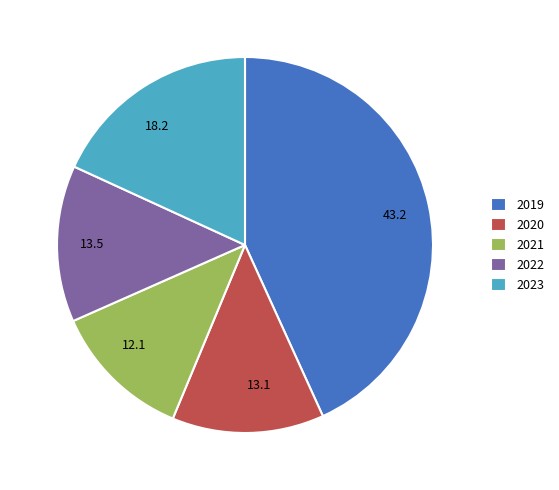

What is the largest slice in the pie chart?

2019